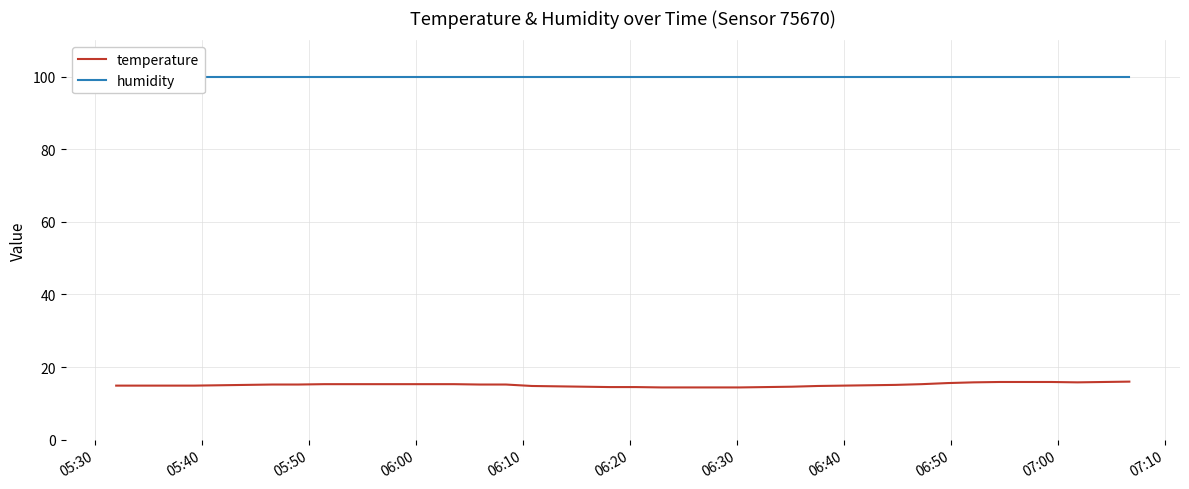

What are all the series names shown in the legend?

temperature, humidity